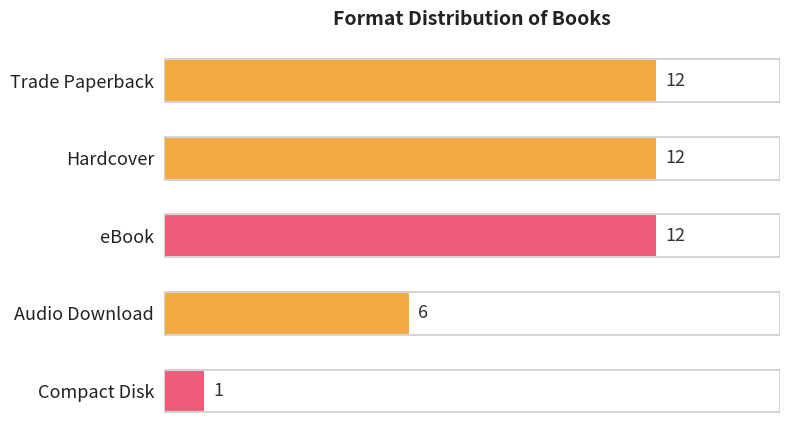

Reading bottom to top, what are all the values shown in this chart?

1	6	12	12	12